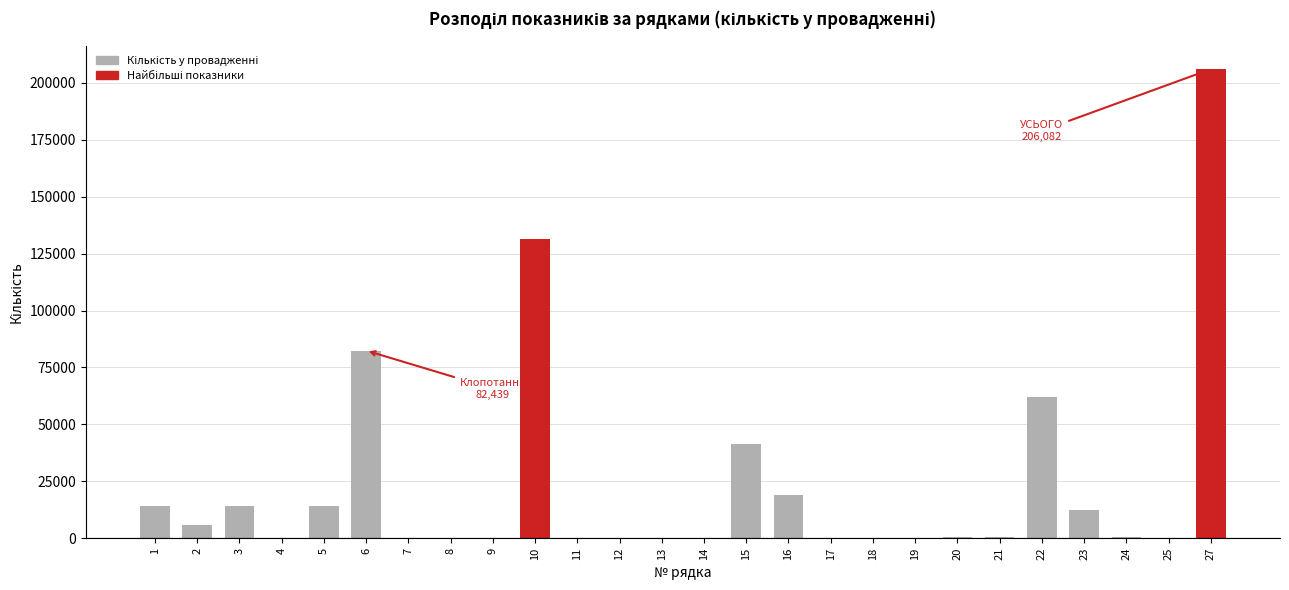

What is the sum of all values?

606381